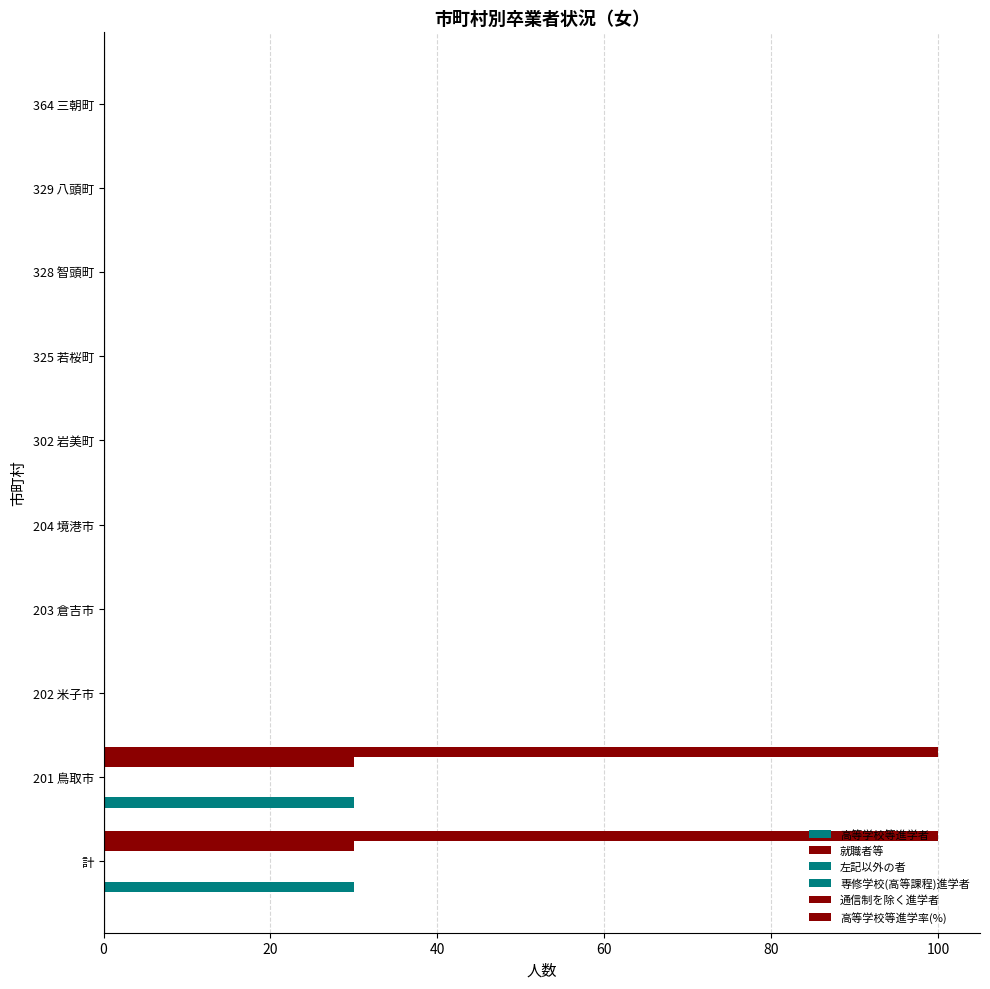

How many groups of bars are there?

10